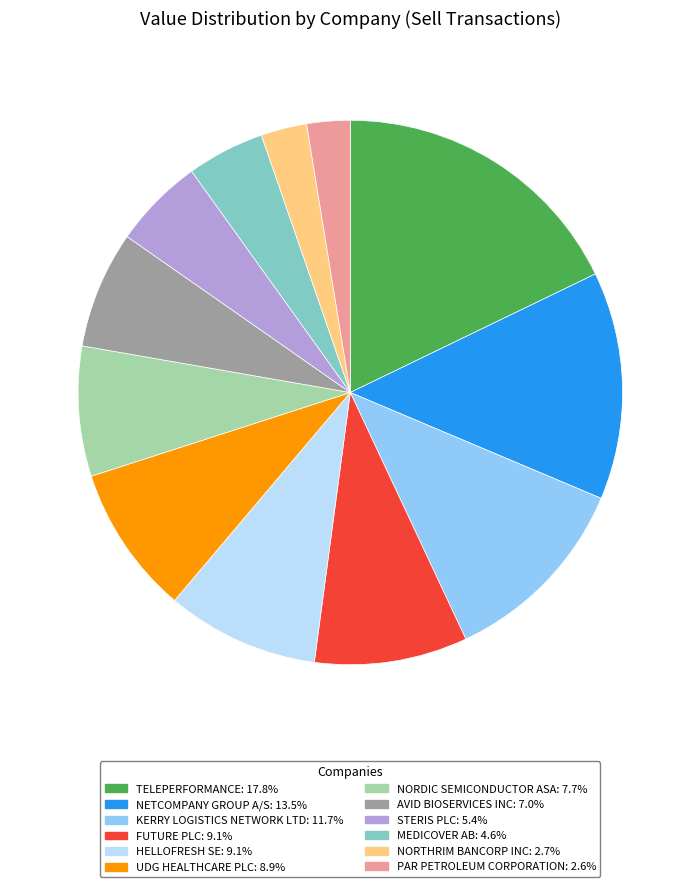

How many segments does this pie chart have?

12